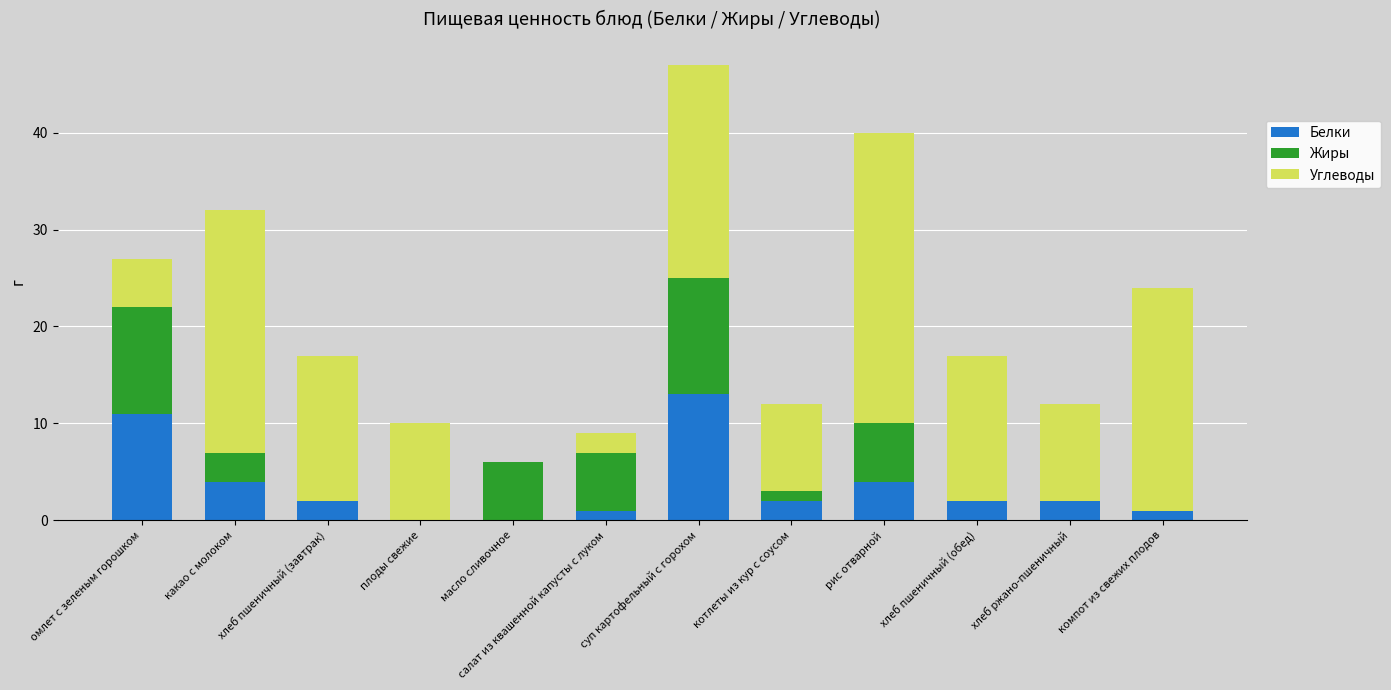

At which label does Белки first exceed 2?

омлет с зеленым горошком